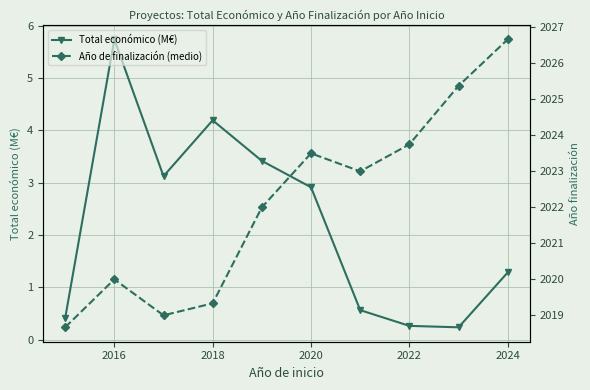

The value of Total económico (M€) at 2020 is 2.9. True or false?

True